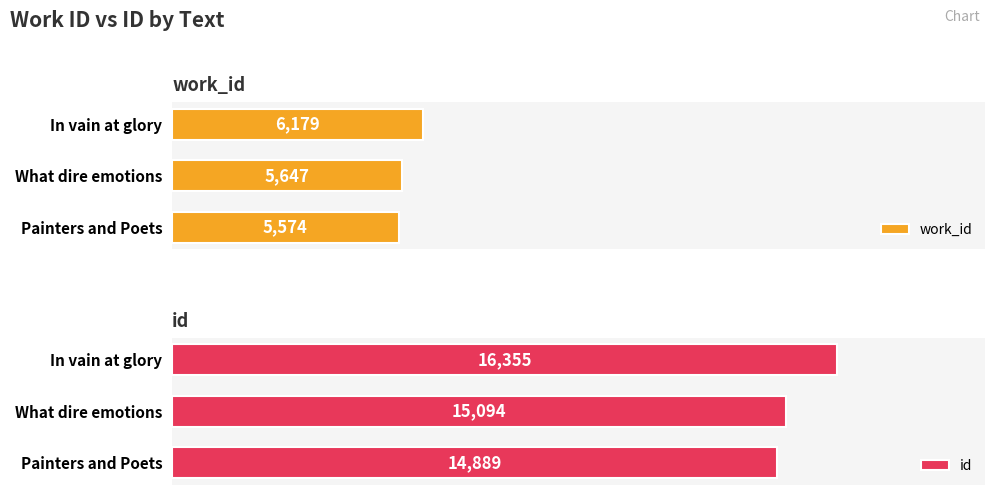

How many values in the id series exceed 15094?

1